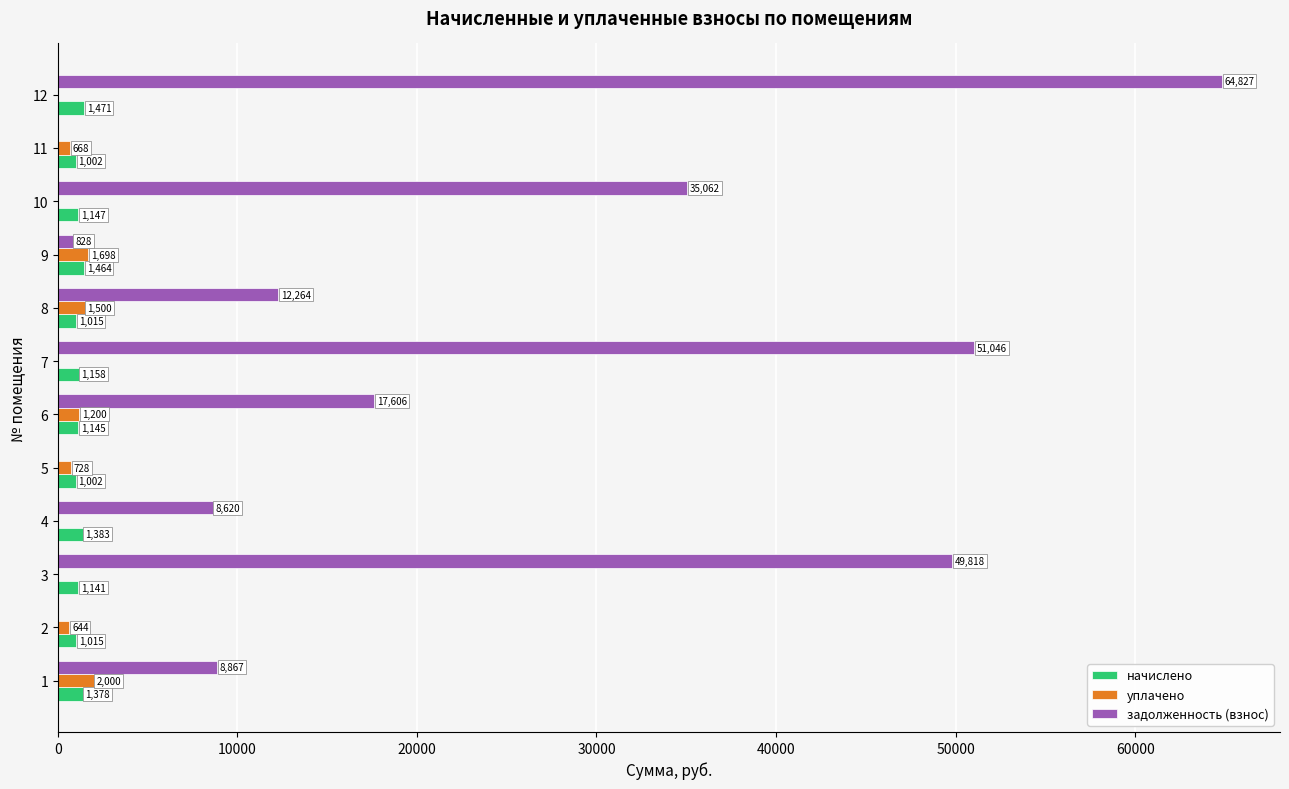

What is the spread (max minus min) of values at 9?

870.1